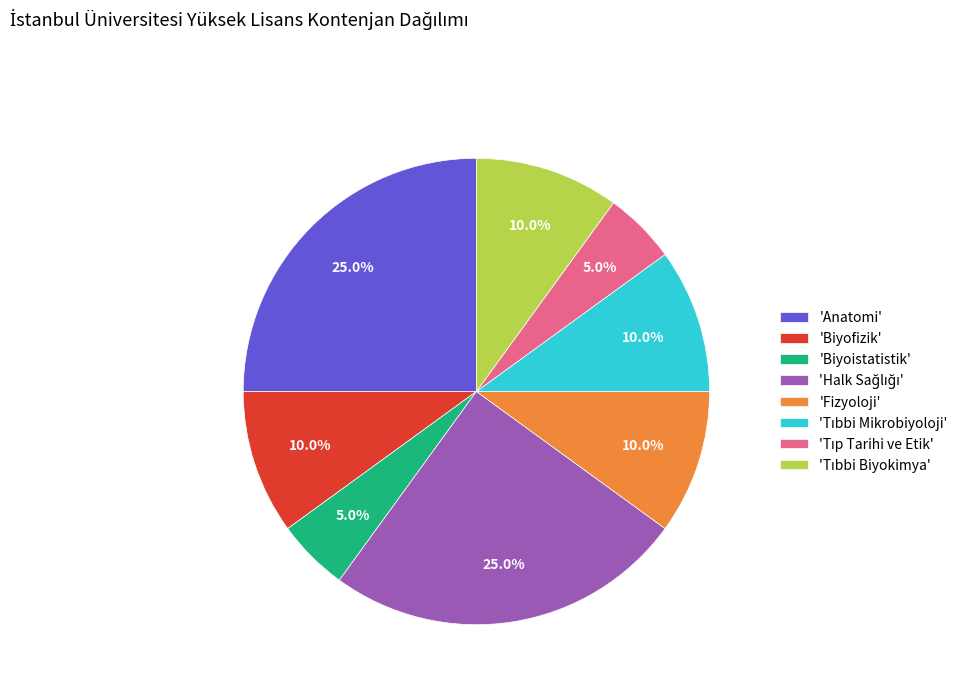

How much of the chart is everything except 'Anatomi'?

75.0%